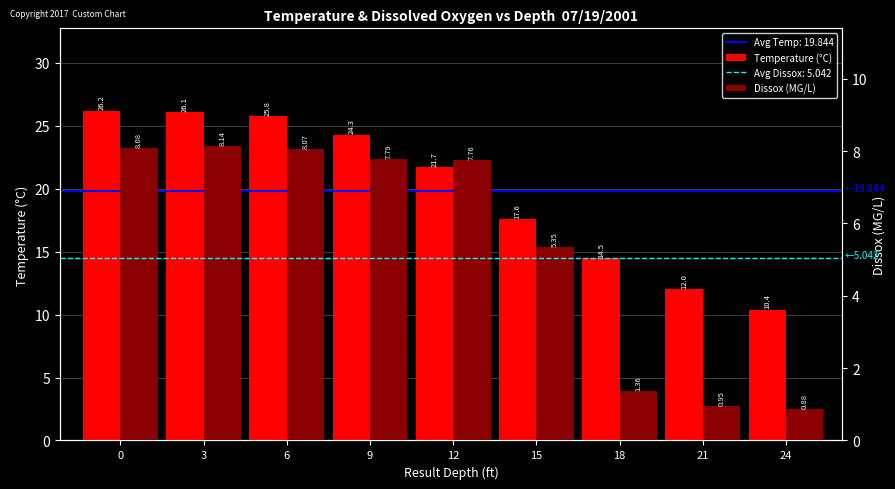

At which label does Temperature (°C) reach its minimum?

24